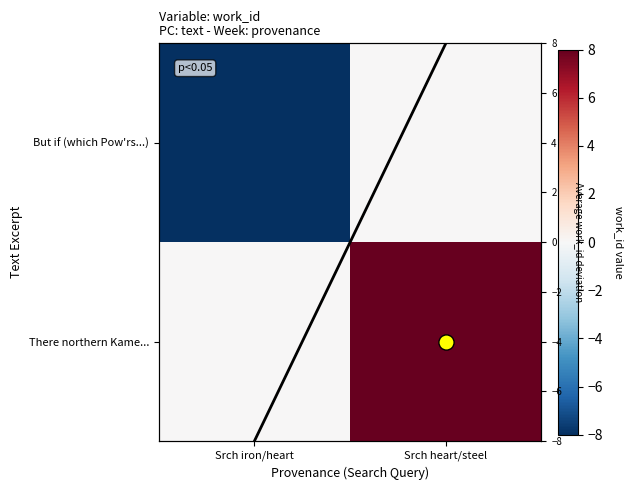

List the labels in order of But if (which Pow'rs...) value, largest first.

Srch heart/steel, Srch iron/heart